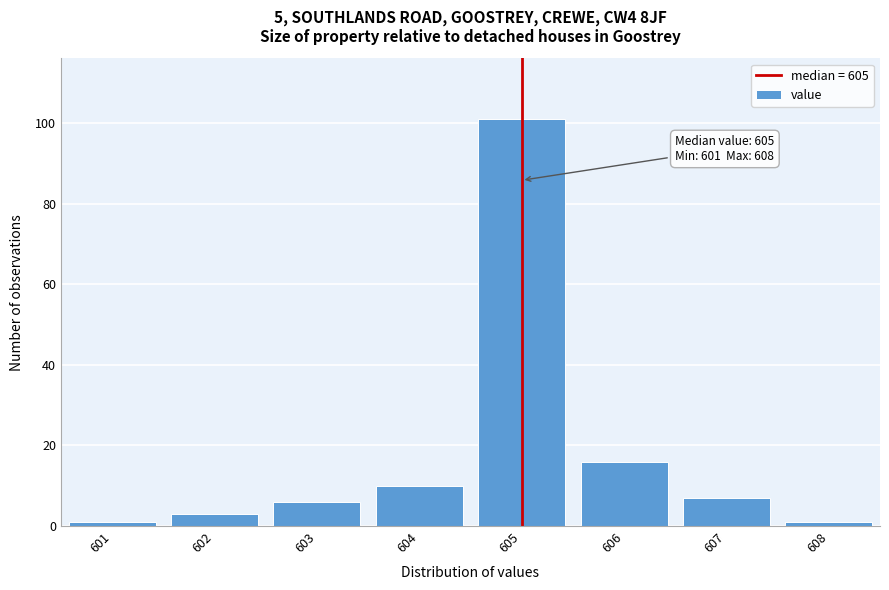

Which range on the x-axis has the tallest bar?

604.5 to 605.5